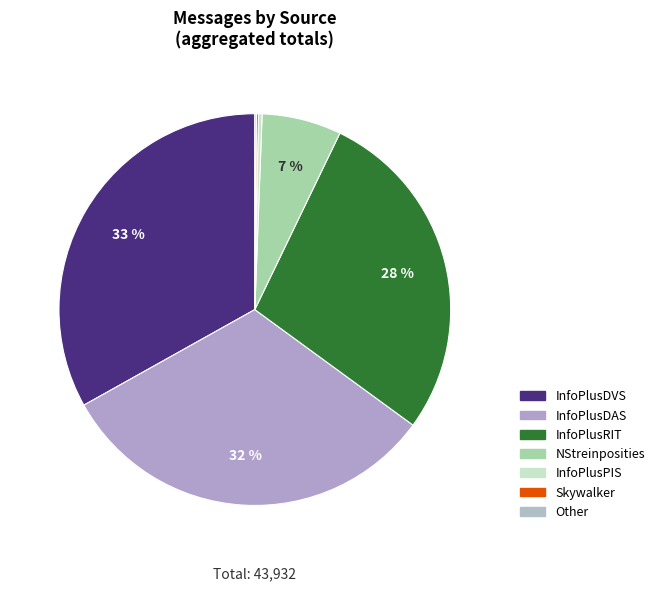

Does NStreinposities represent more than half of the total?

No